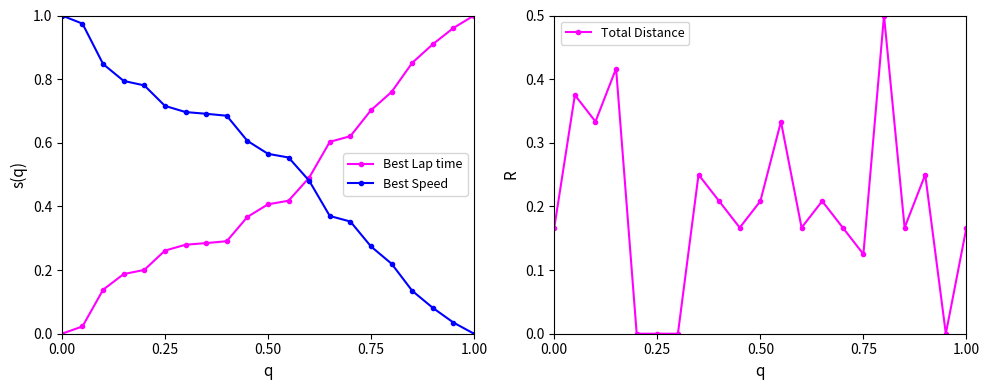

What are all the series names shown in the legend?

Best Lap time, Best Speed, Total Distance